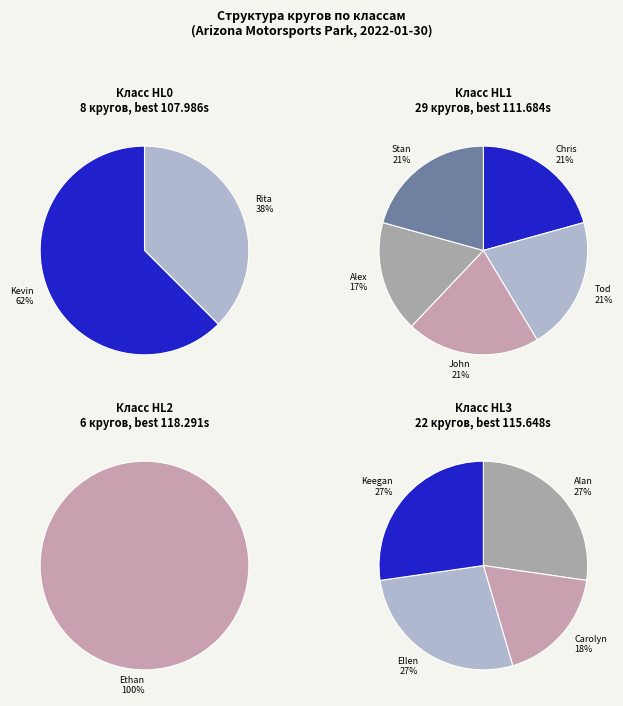

The HL2 slice represents 25% of the pie. True or false?

False